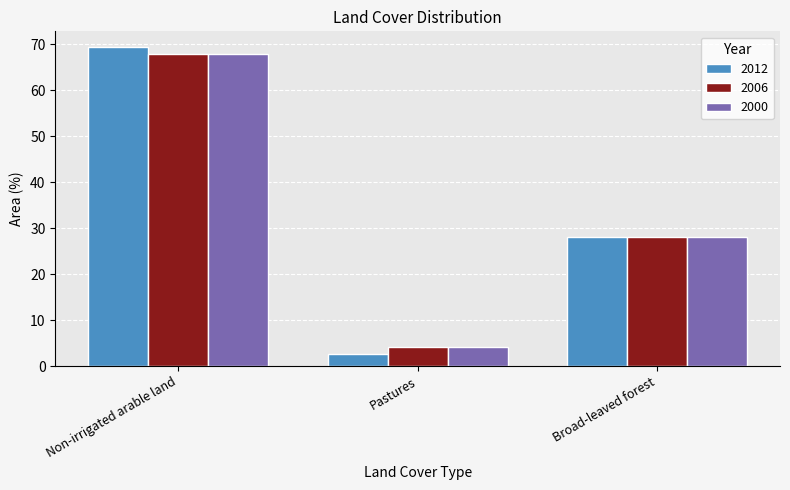

What is the sum of all 2006 values?

100.0